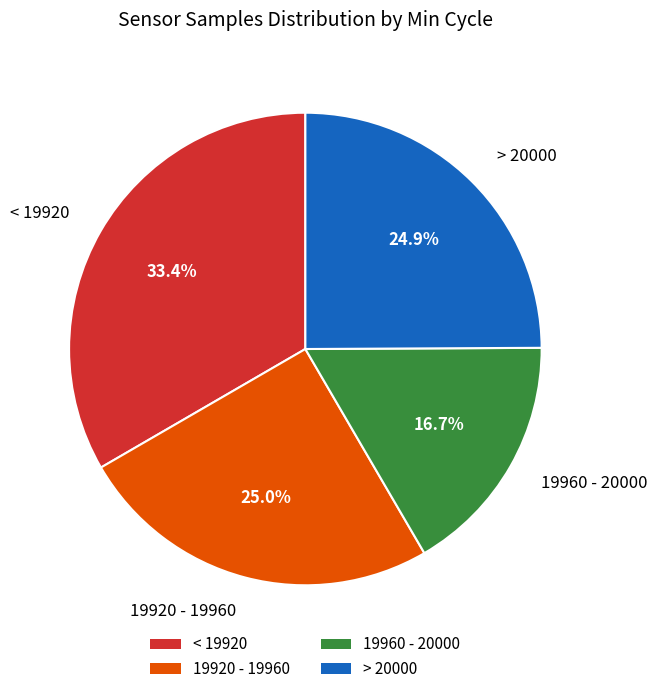

Is there any slice that represents more than half of the pie?

No